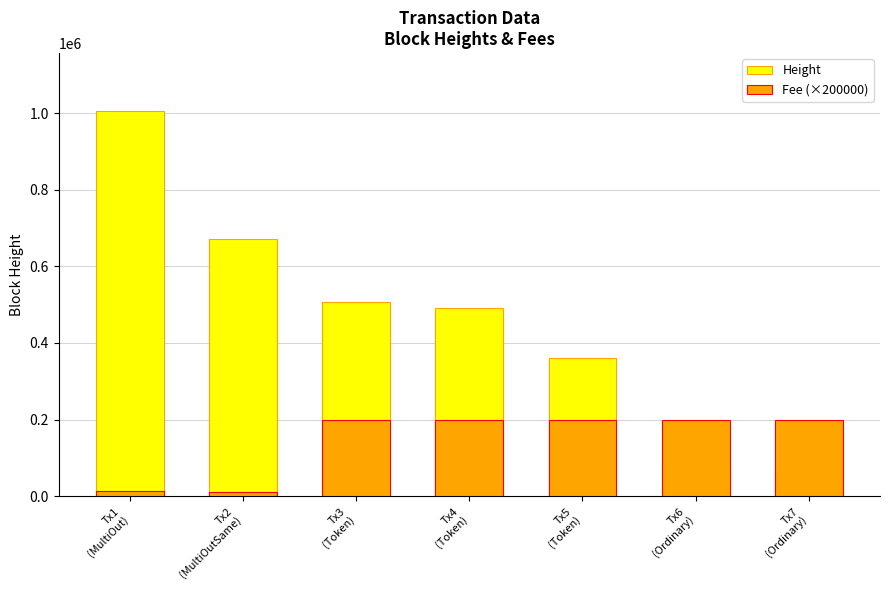

At which label does Fee (×200000) reach its peak?

Tx3
(Token)